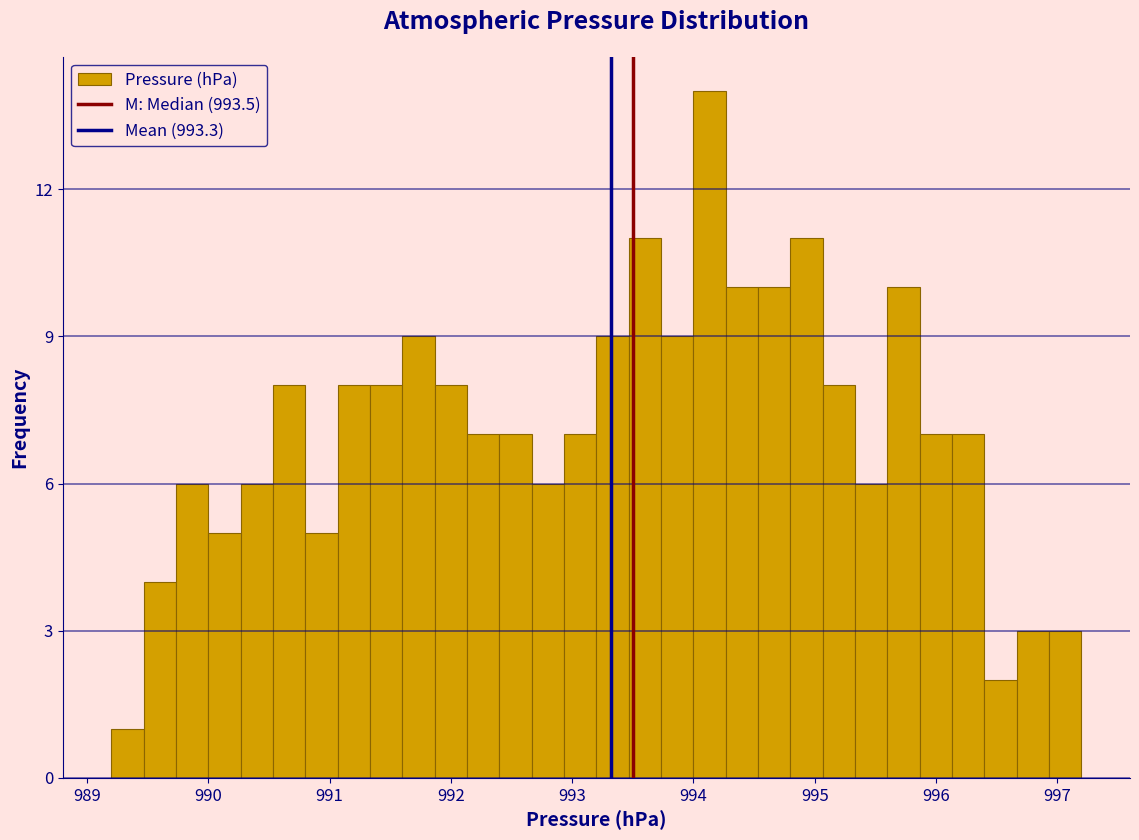

Read against the x-axis, roughly where is the centre of the tallest bar?

994.1